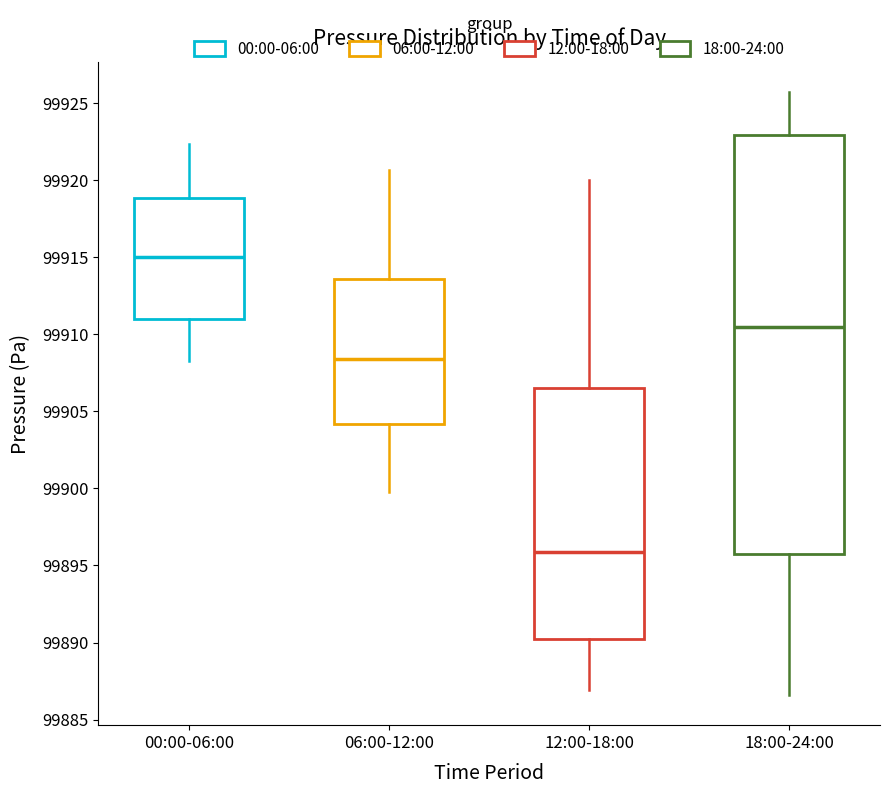

Where is the upper edge of the box for 06:00-12:00 on the y-axis? The values are not printed on the chart, so give them approximately, as read against the axis.

99913.5